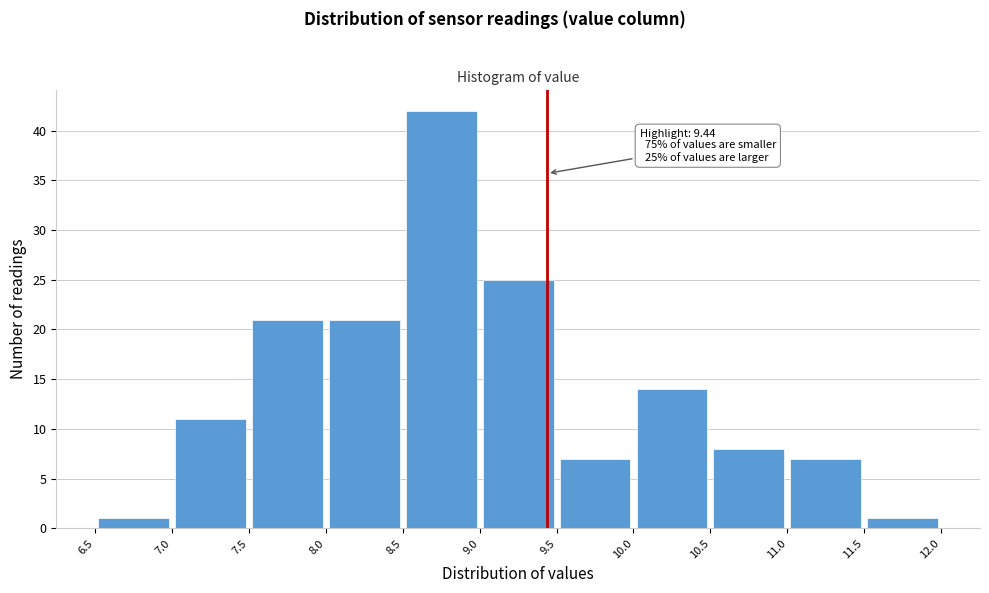

Which range on the x-axis has the tallest bar?

8.5 to 9.0